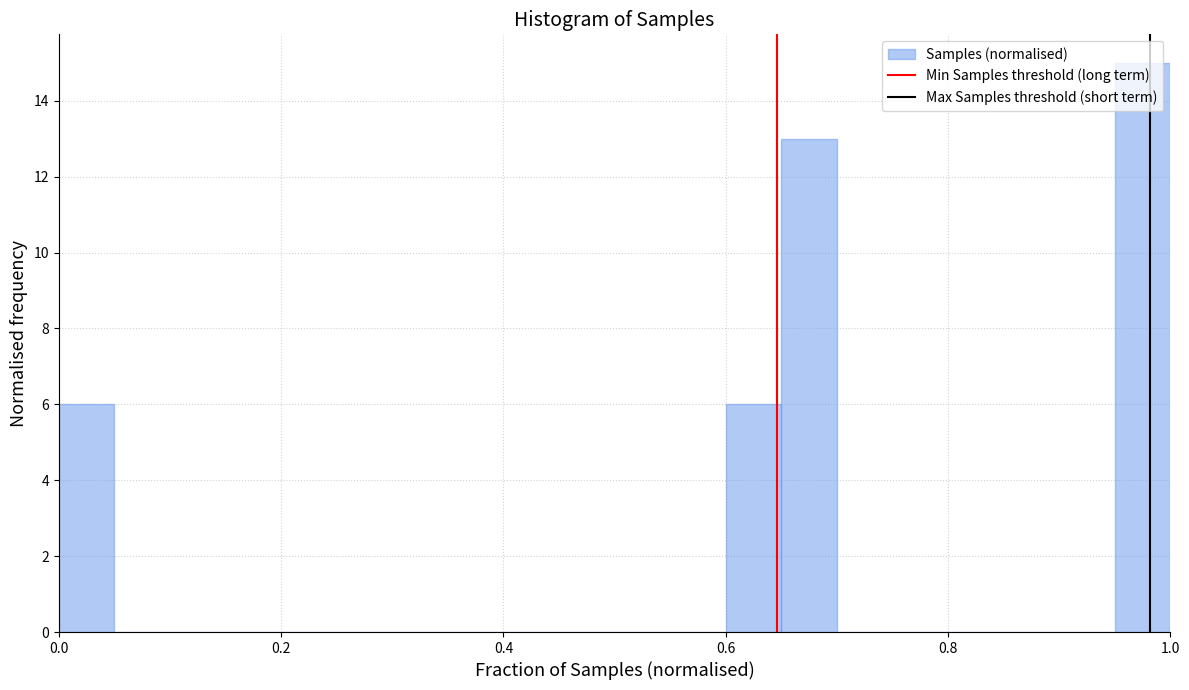

Read against the x-axis, roughly where is the centre of the tallest bar?

0.98